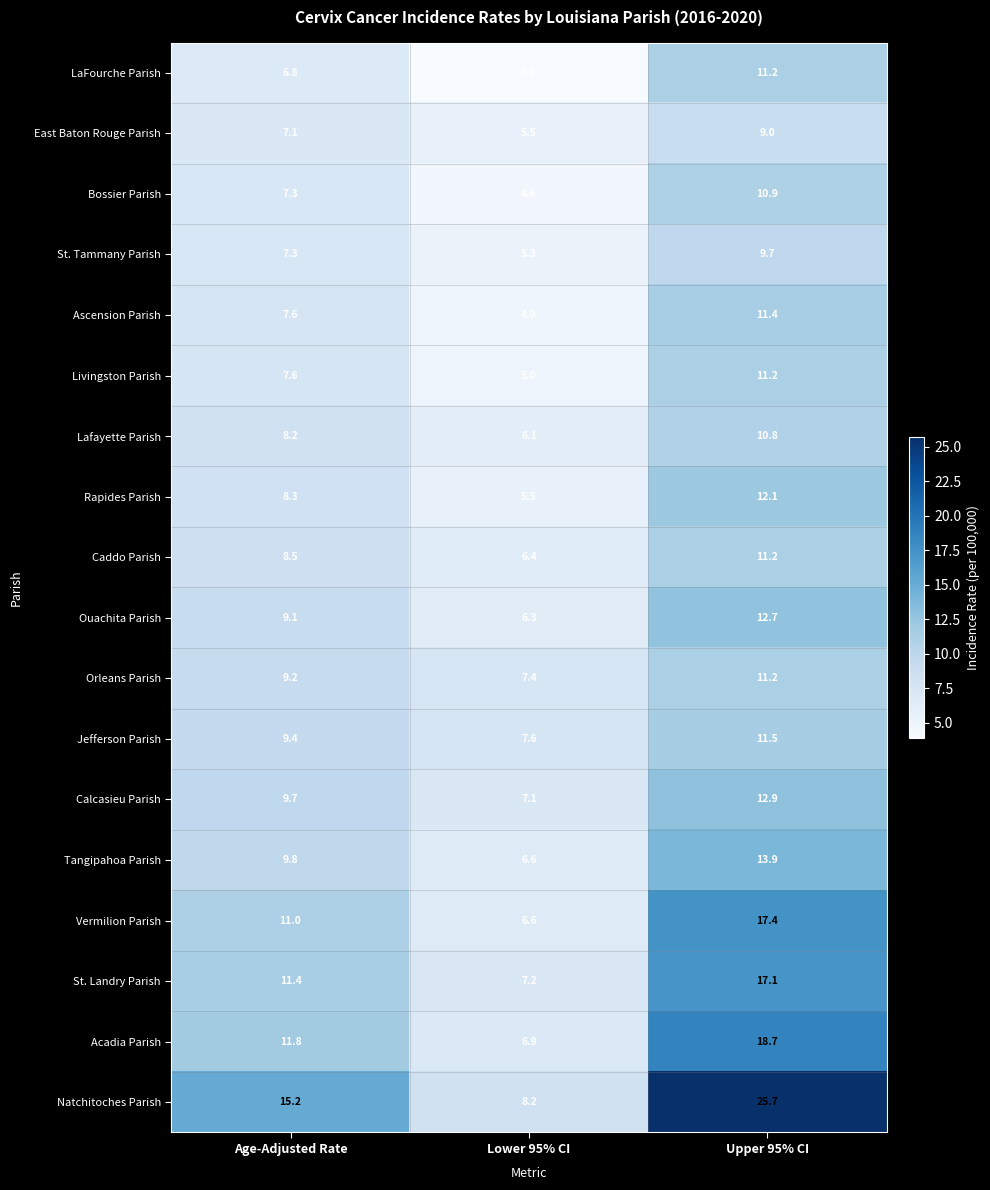

What is the sum of all Lafayette Parish values?

25.1